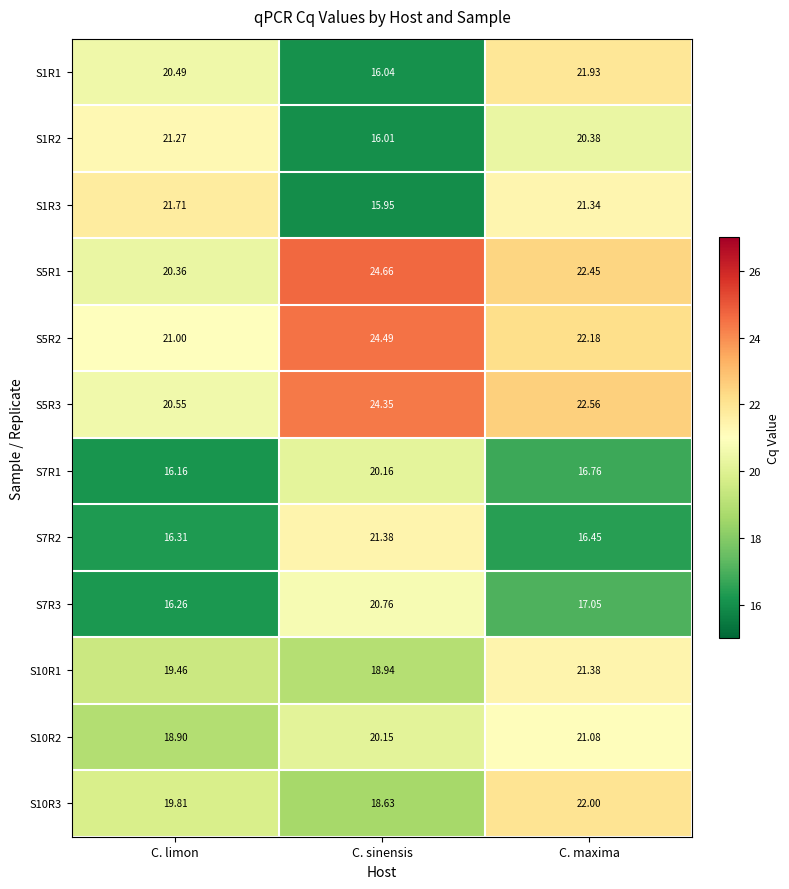

What is the spread (max minus min) of values at C. maxima?

6.1